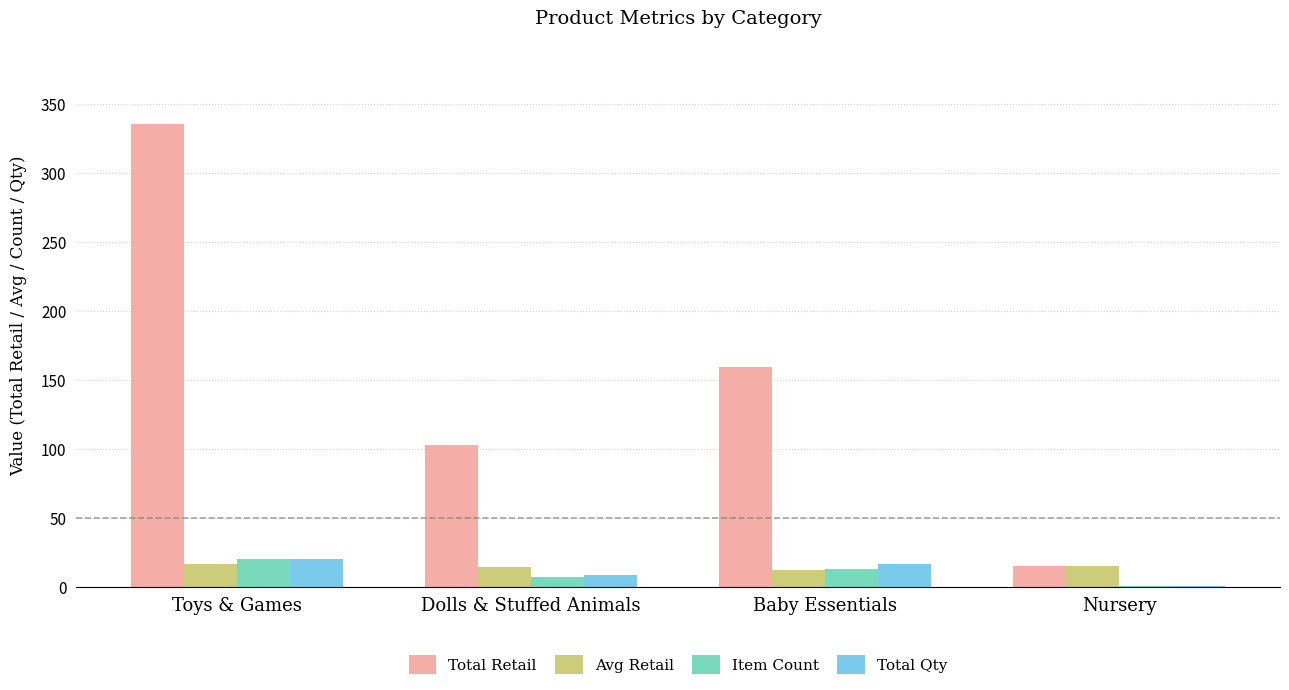

At which category is the sum across all series the highest?

Toys & Games